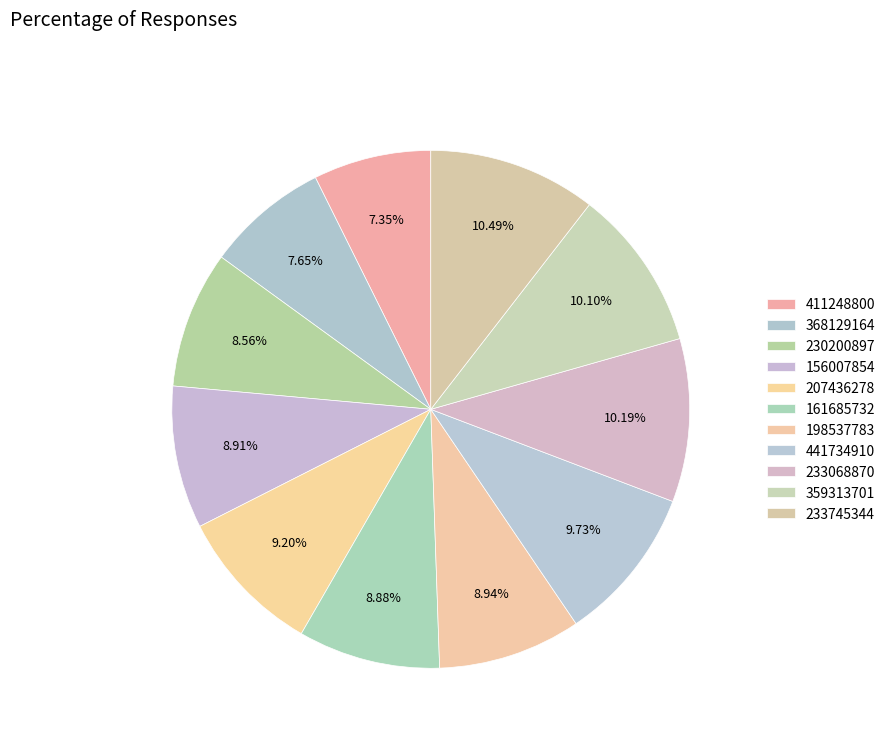

How many slices are in this pie chart?

11